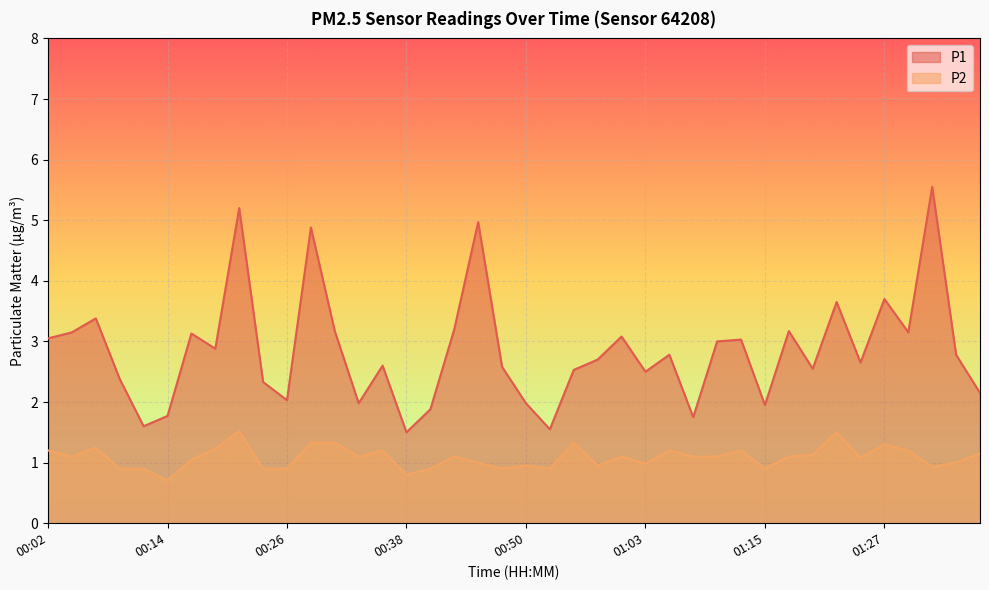

Between 00:53 and 01:29, which series saw the biggest shift?

P1